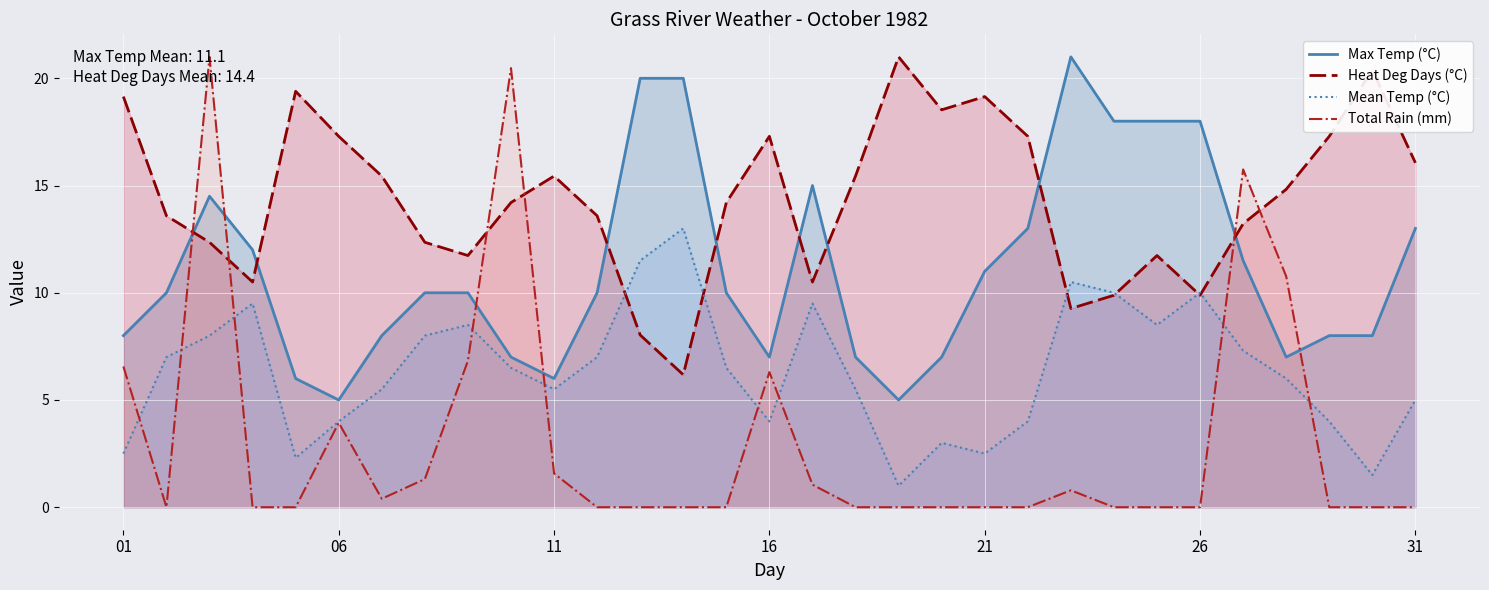

What is the minimum value for Mean Temp (°C)?

1.0